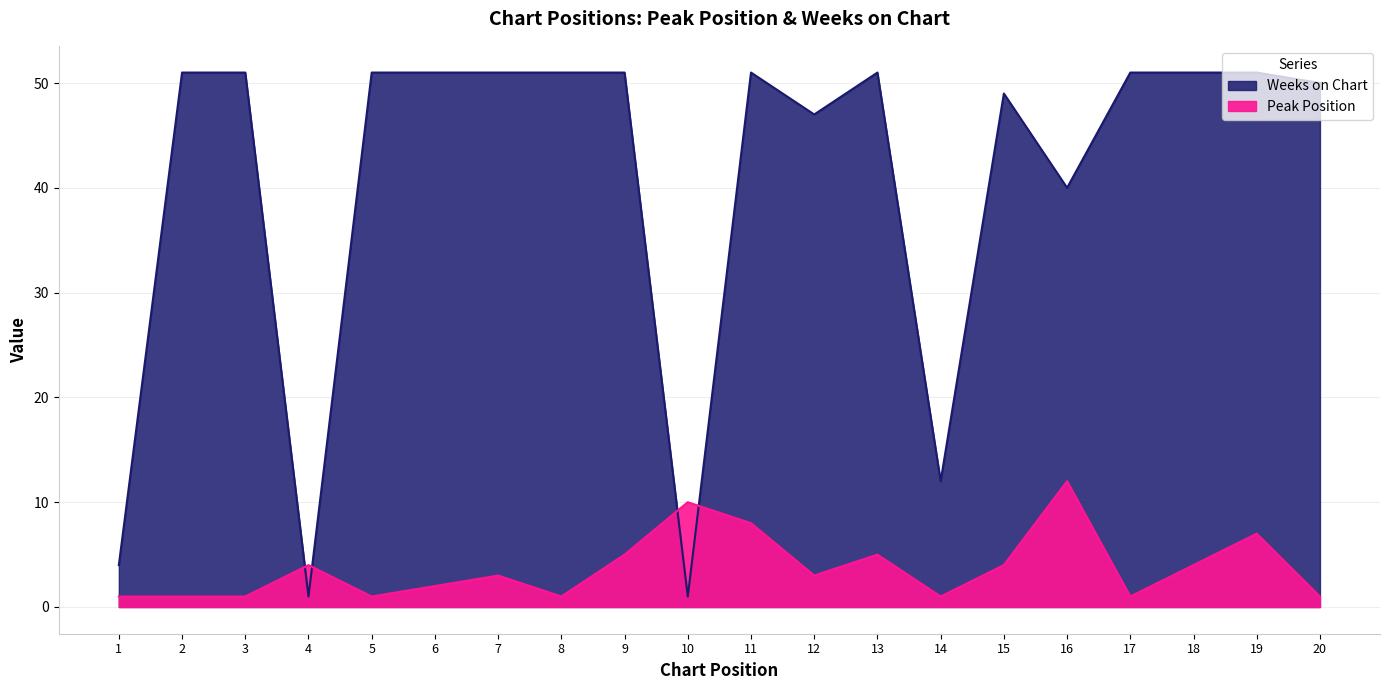

Is the value of Peak Position at 9 greater than the value of Weeks on Chart at 9?

No